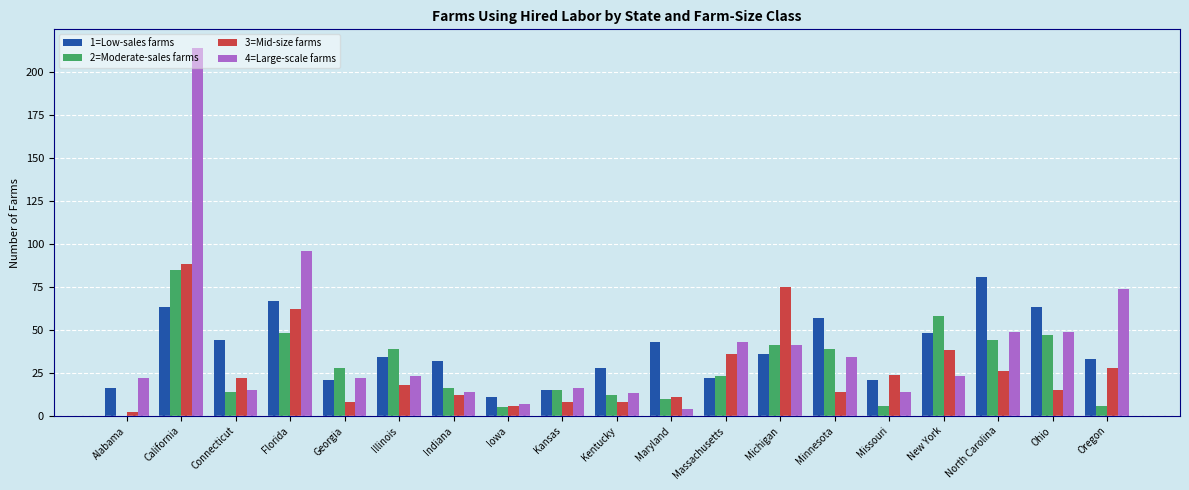

Is it true that 3=Mid-size farms equals 36 at Massachusetts?

True